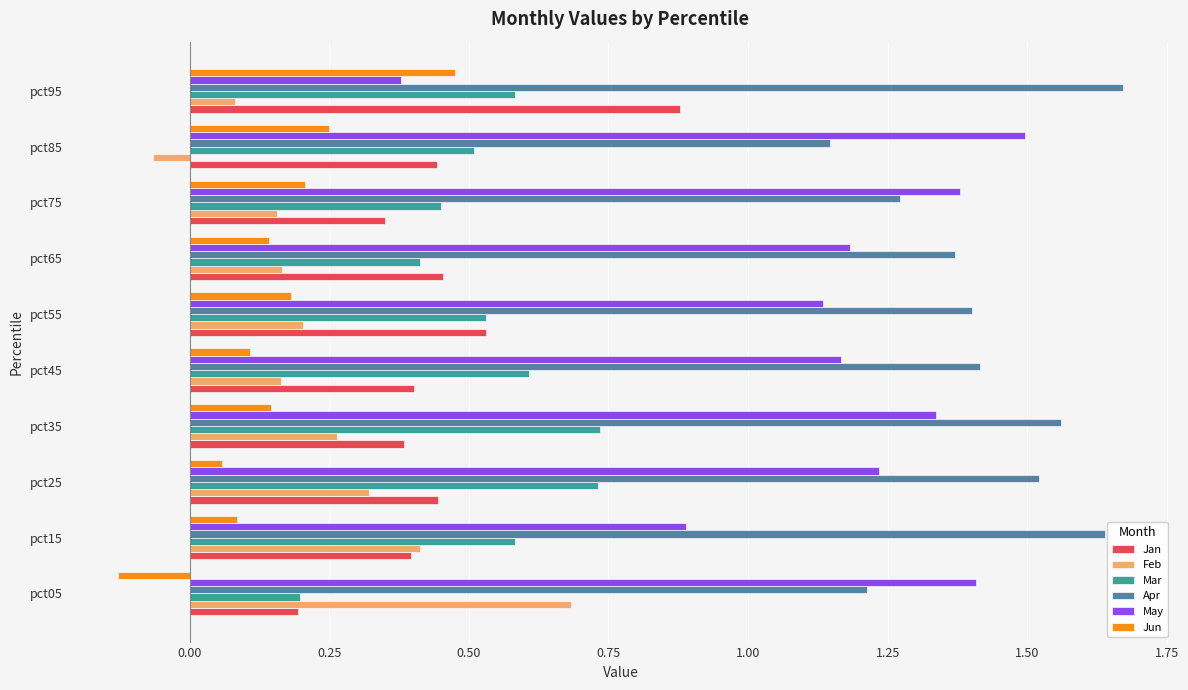

At which category does the chart reach its minimum across all series?

pct05